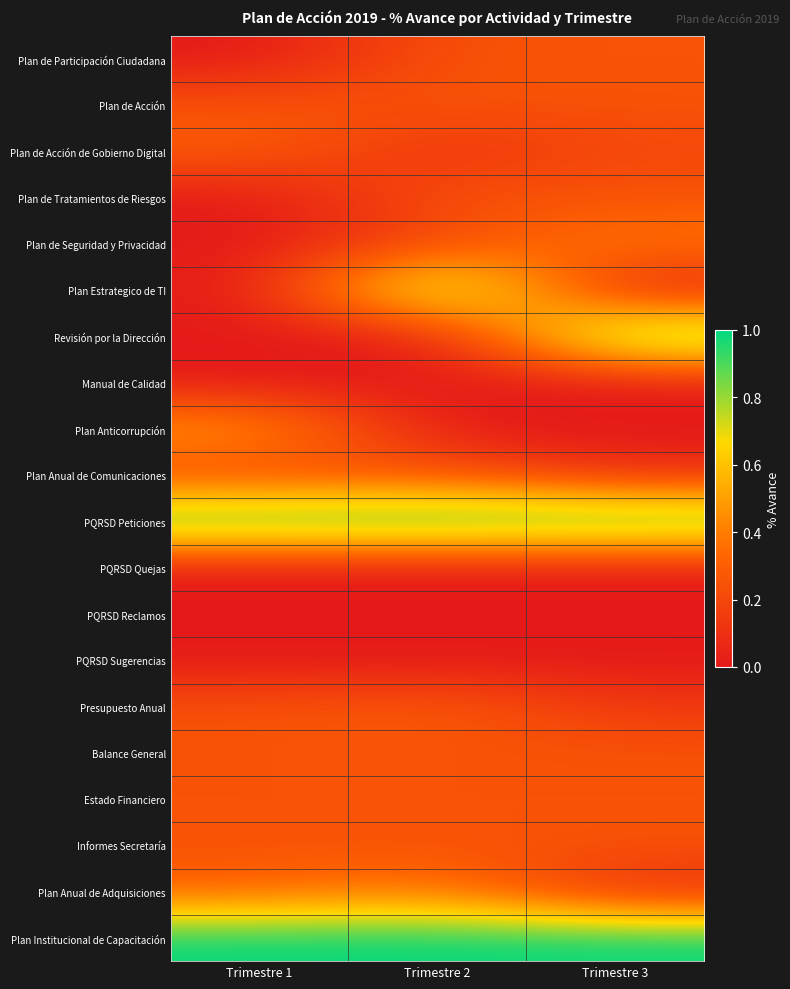

What is the maximum value shown in the chart?

1.0